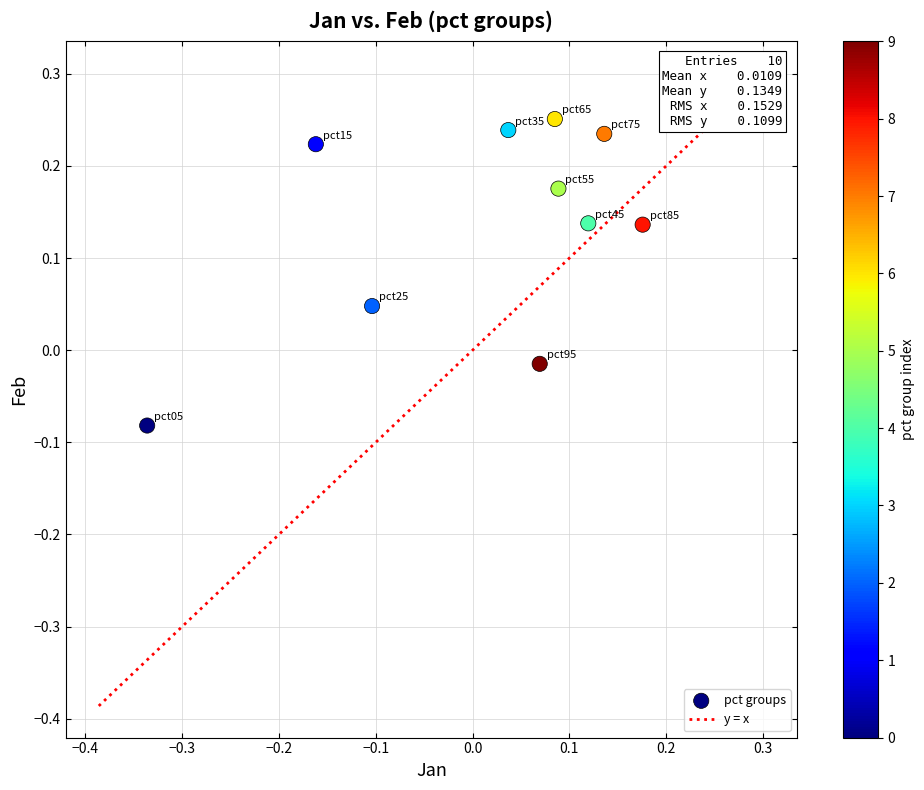

What is the range of X values (max minus min)?

0.5